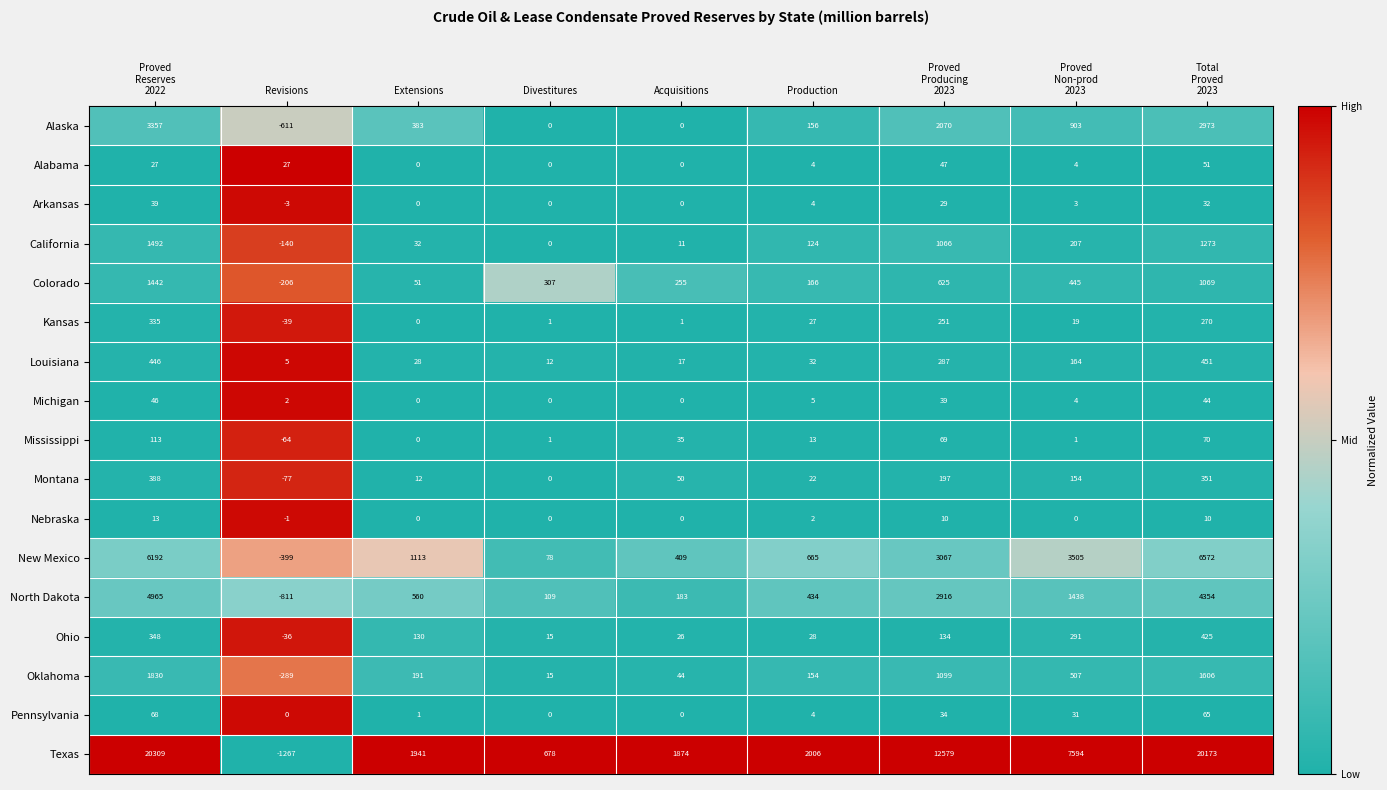

What is the minimum value for Colorado?

-206